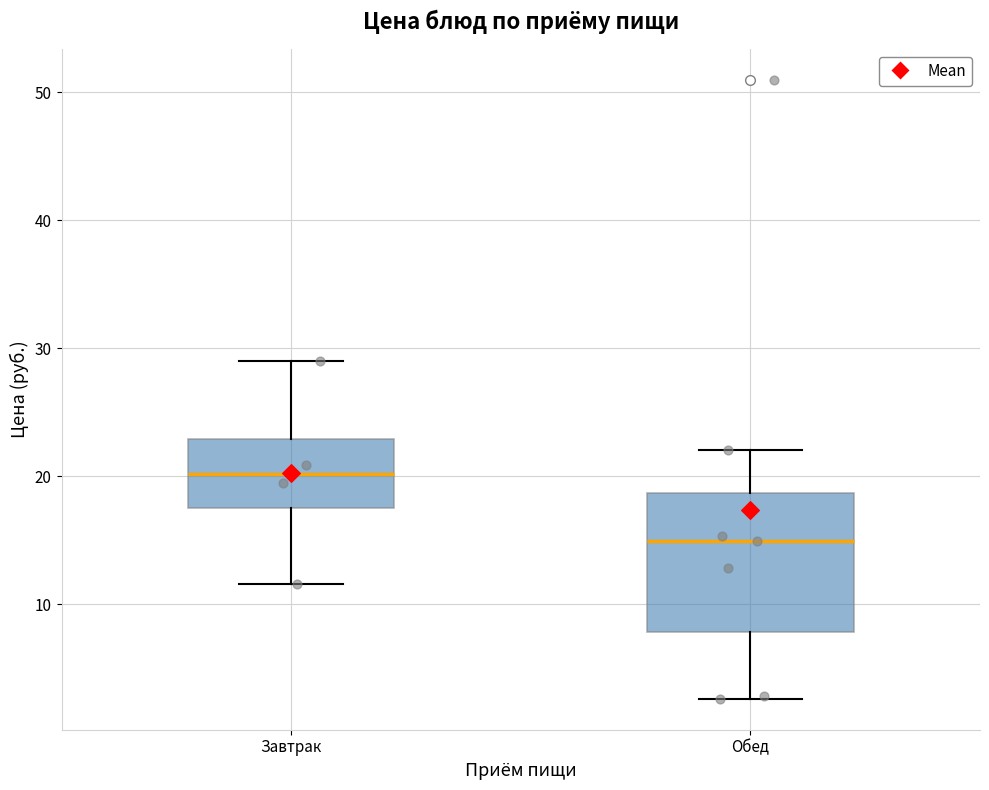

Reading left to right, read every box against the y-axis: the position of its median line, the range the box covers, and the ends of its whiskers. The values are not printed on the chart, so give them approximately, as read against the axis.

Завтрак: median 20, box 18 to 23, whiskers 12 to 29
Обед: median 15, box 8 to 19, whiskers 3 to 22